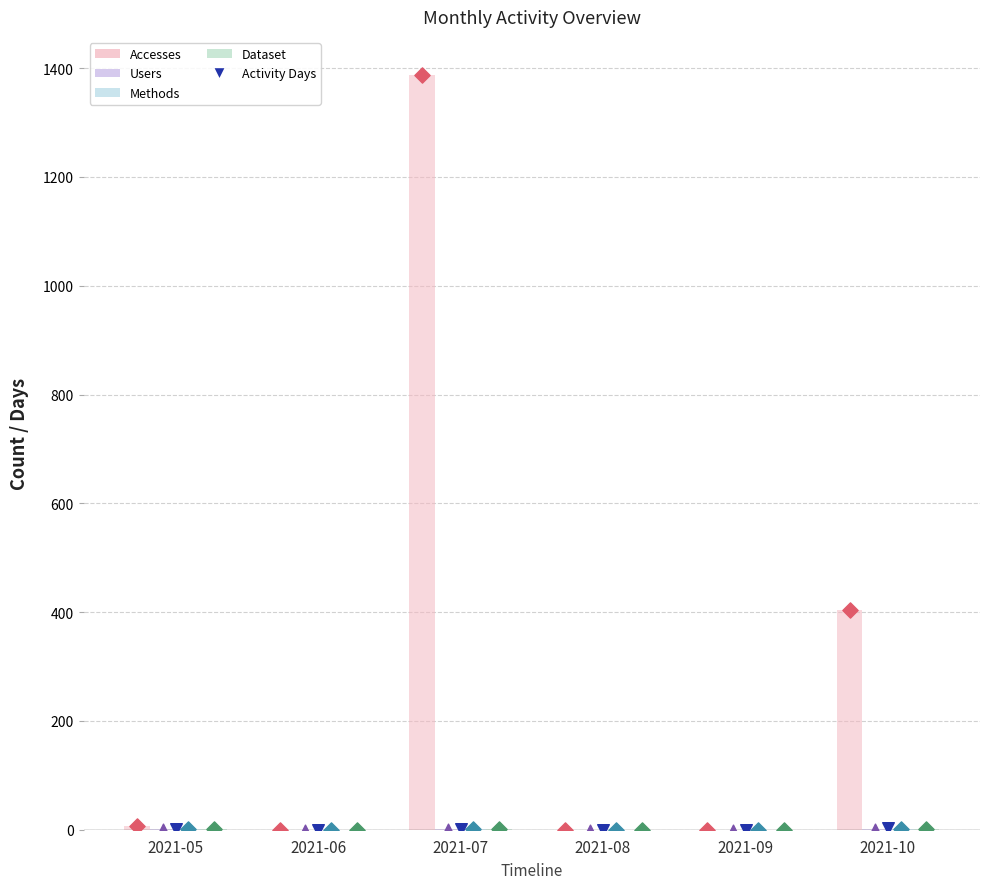

What is the total value across all series at 2021-05?

11